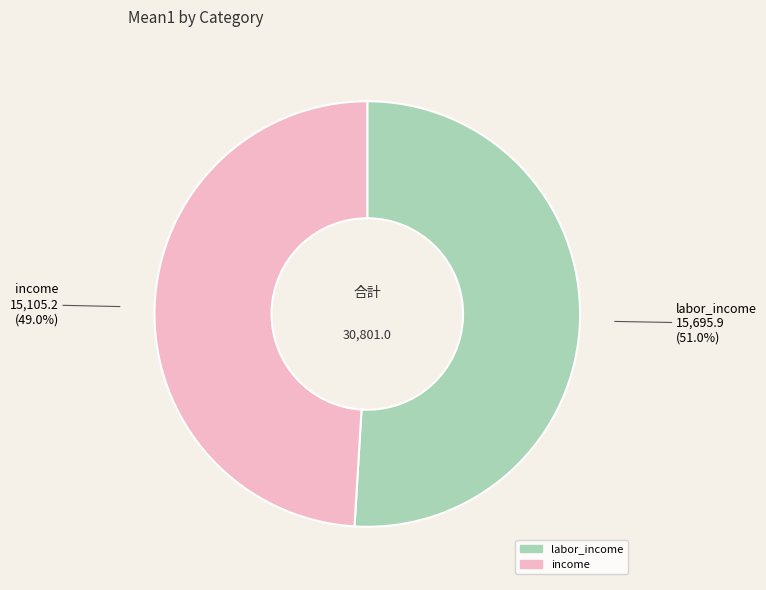

Between labor_income and income, which is larger?

labor_income